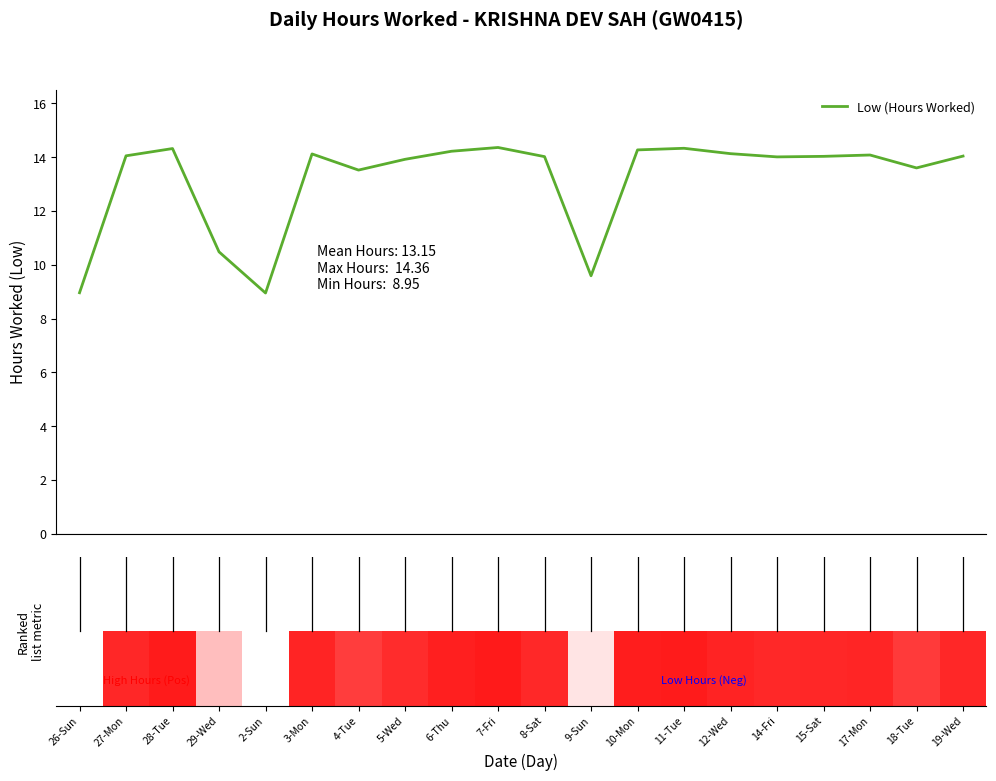

What is the change in value from 29-Wed to 5-Wed?

+3.4